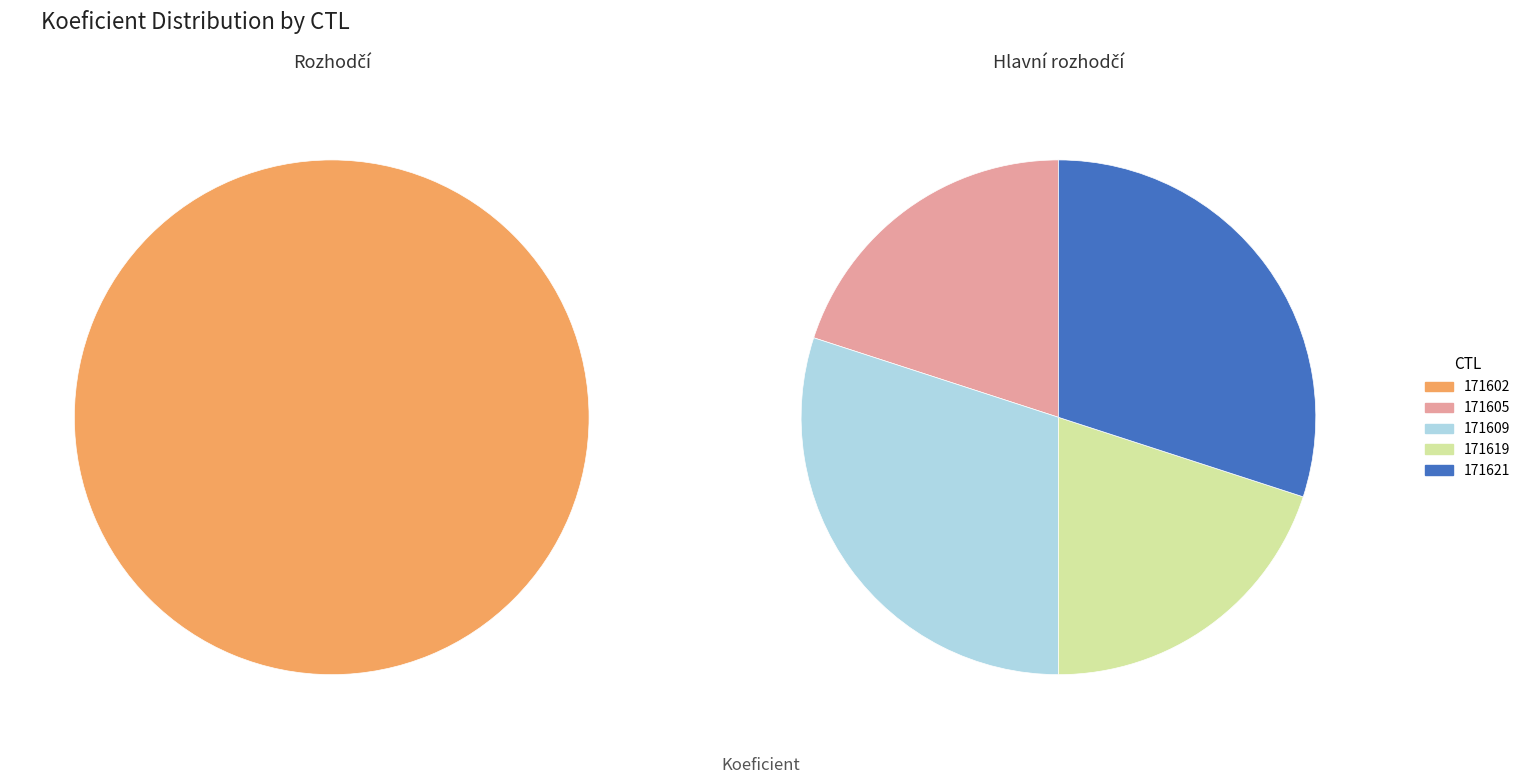

Between 171609 and 171602, which is larger?

171609